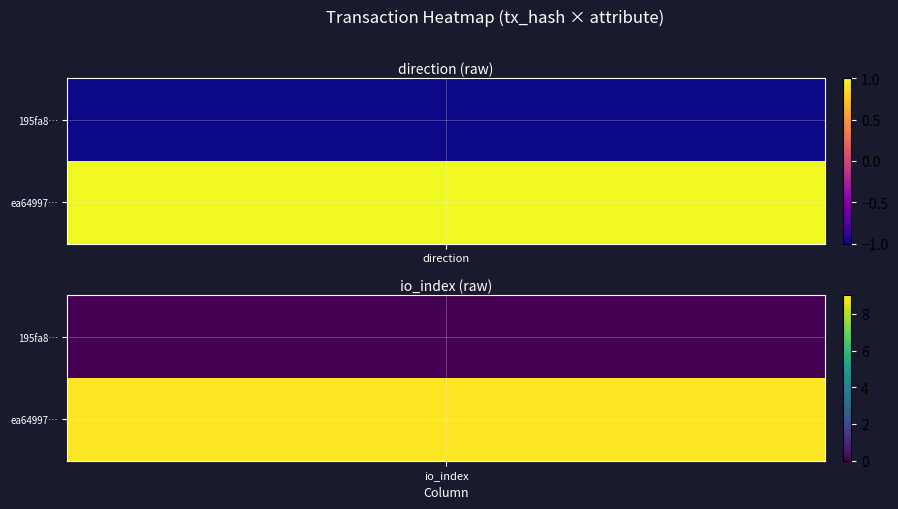

Count the ea64997ad56cf7a2ec1c7f91161e76976d96e02 values in the range 1 to 9.

2